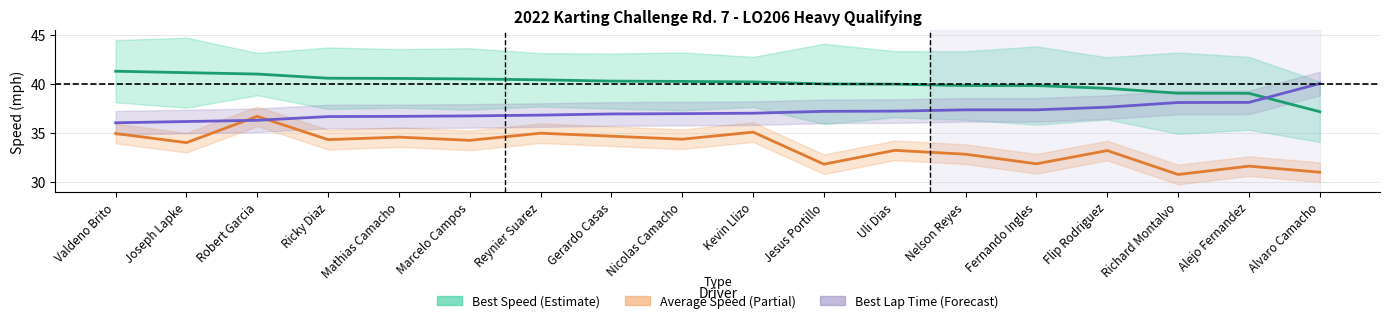

Between Mathias Camacho and Kevin Llizo, which series saw the biggest shift?

Average Speed